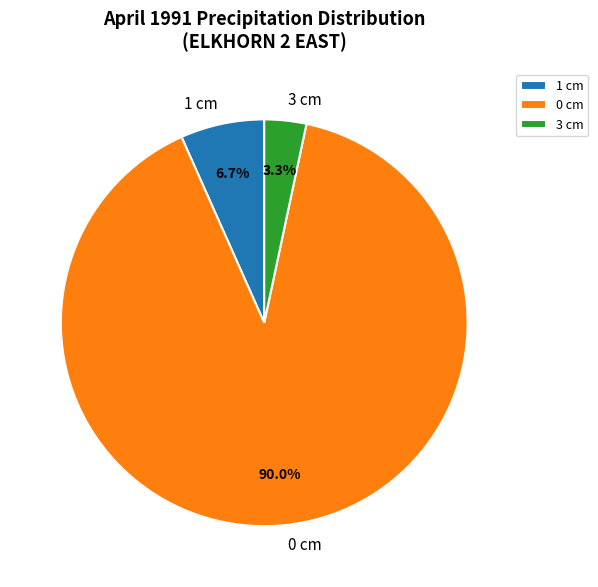

What portion of the pie excludes 3 cm?

96.7%